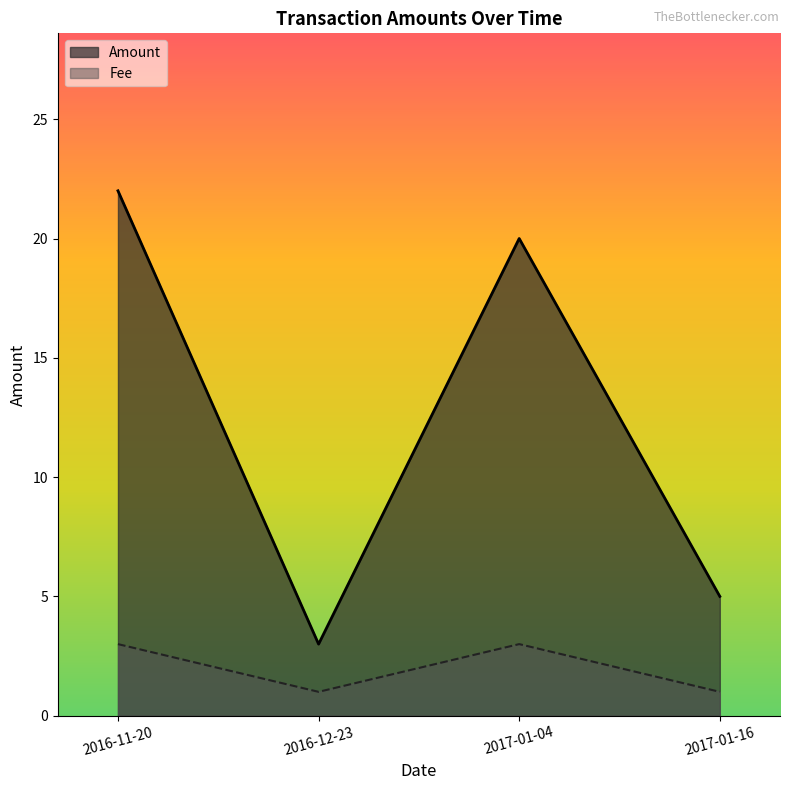

Which series has the widest spread of values?

Amount